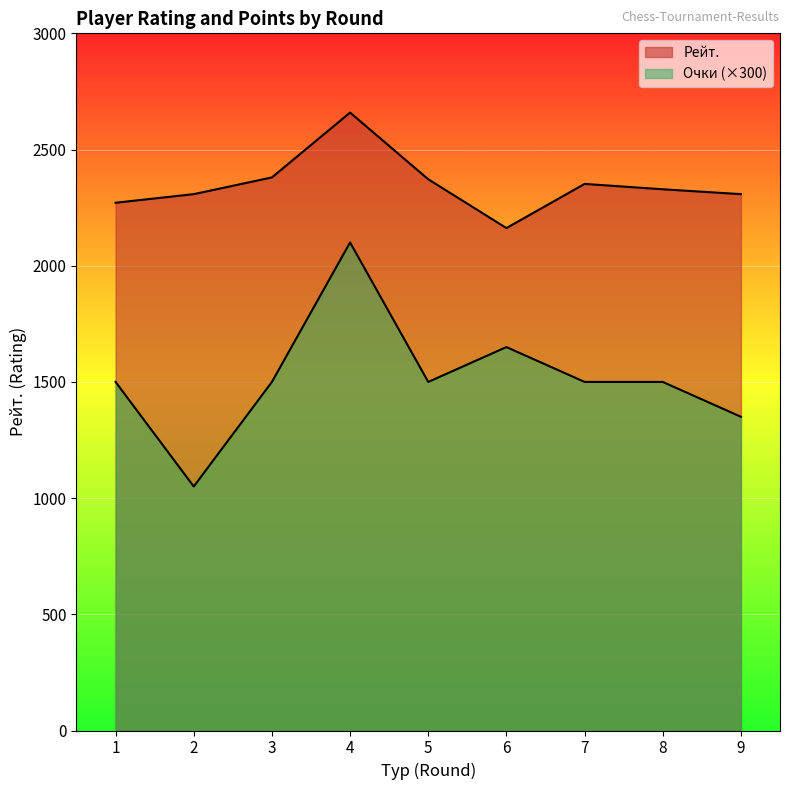

Reading left to right, what are all the values shown in this chart?

Рейт.: 2271	2308	2380	2659	2372	2162	2352	2329	2308
Очки: 1500	1050	1500	2100	1500	1650	1500	1500	1350